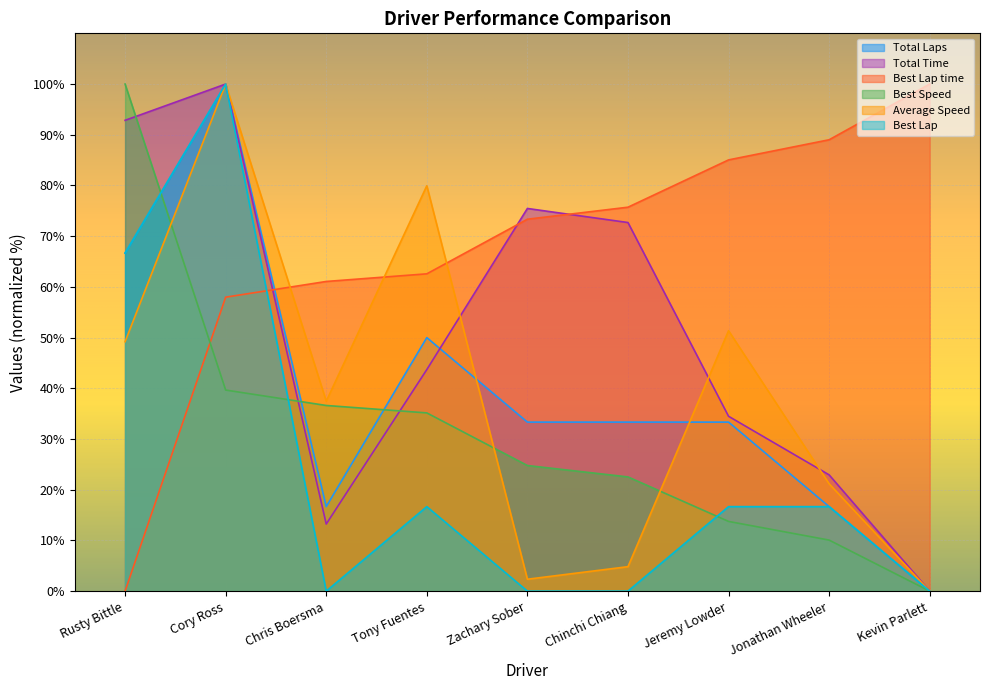

True or false: Average Speed and Best Lap time cross at least once.

True